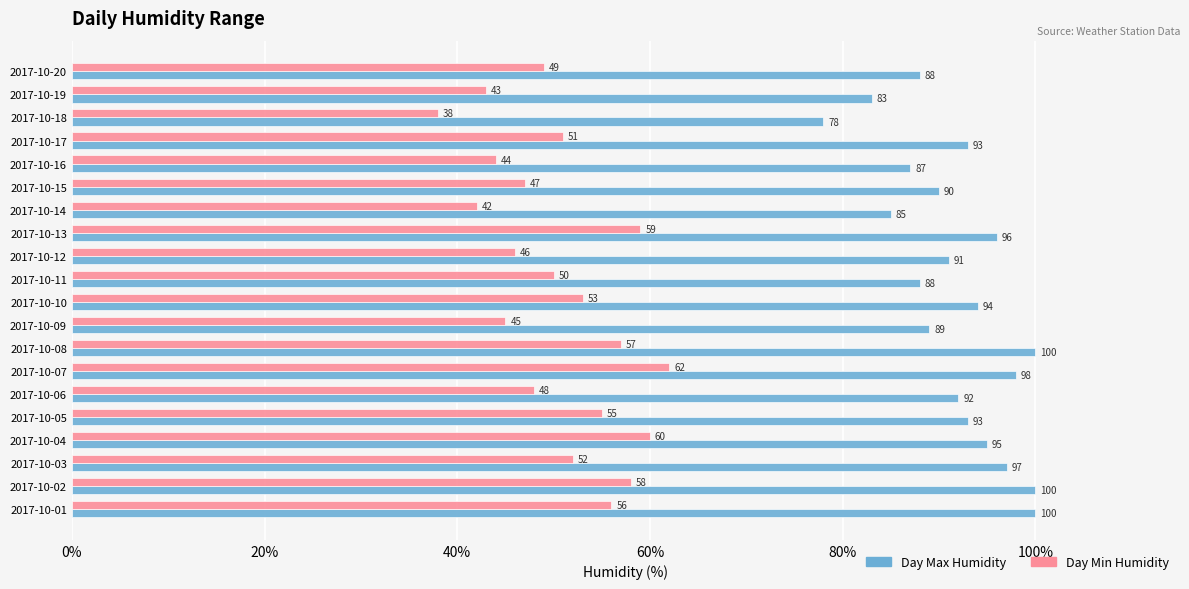

List the series in order of their overall mean, lowest first.

Day Min Humidity, Day Max Humidity